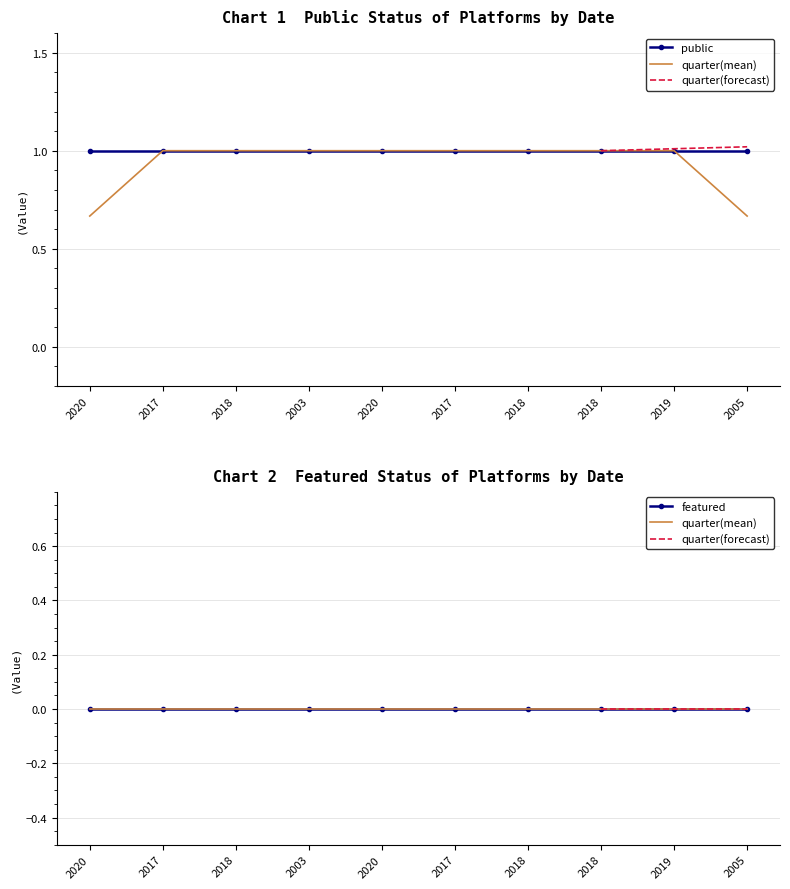

Reading left to right, transcribe all the data shown in this chart.

public: 1	1	1	1	1	1	1	1	1	1
featured: 0	0	0	0	0	0	0	0	0	0